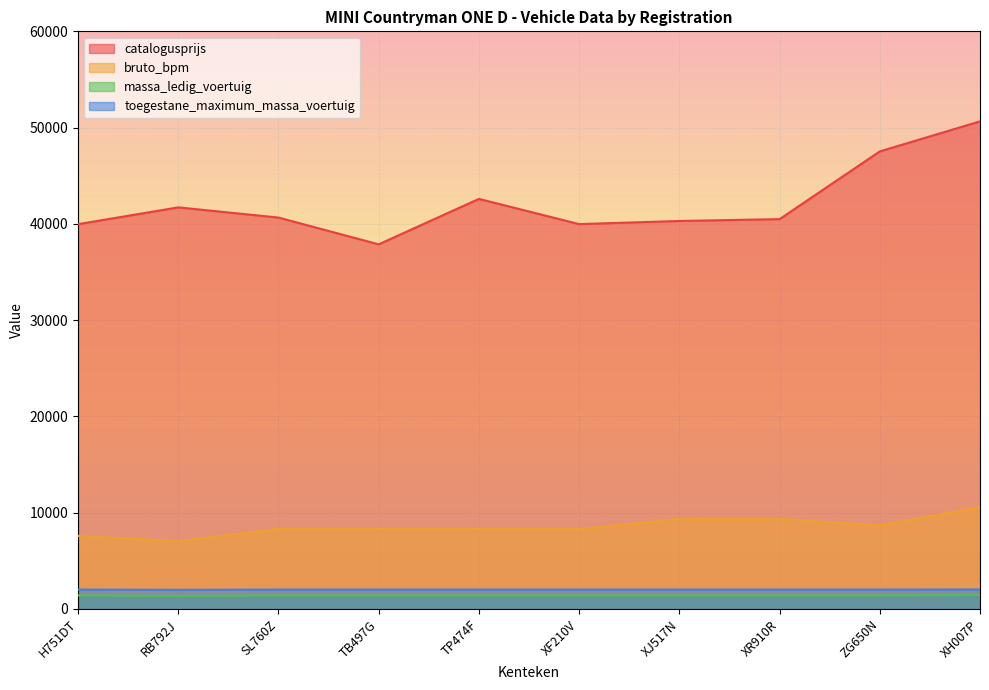

Reading left to right, list all the values displayed in this chart.

catalogusprijs: H751DT=39967	RB792J=41713	SL760Z=40654	TB497G=37873	TP474F=42594	XF210V=39974	XJ517N=40300	XR910R=40491	ZG650N=47526	XH007P=50646
bruto_bpm: H751DT=7581	RB792J=7050	SL760Z=8304	TB497G=8304	TP474F=8304	XF210V=8304	XJ517N=9337	XR910R=9337	ZG650N=8678	XH007P=10568
massa_ledig_voertuig: H751DT=1405	RB792J=1360	SL760Z=1405	TB497G=1405	TP474F=1405	XF210V=1405	XJ517N=1405	XR910R=1405	ZG650N=1405	XH007P=1430
toegestane_maximum_massa_voertuig: H751DT=2010	RB792J=1985	SL760Z=2010	TB497G=2010	TP474F=2010	XF210V=2010	XJ517N=2010	XR910R=2010	ZG650N=2010	XH007P=2020